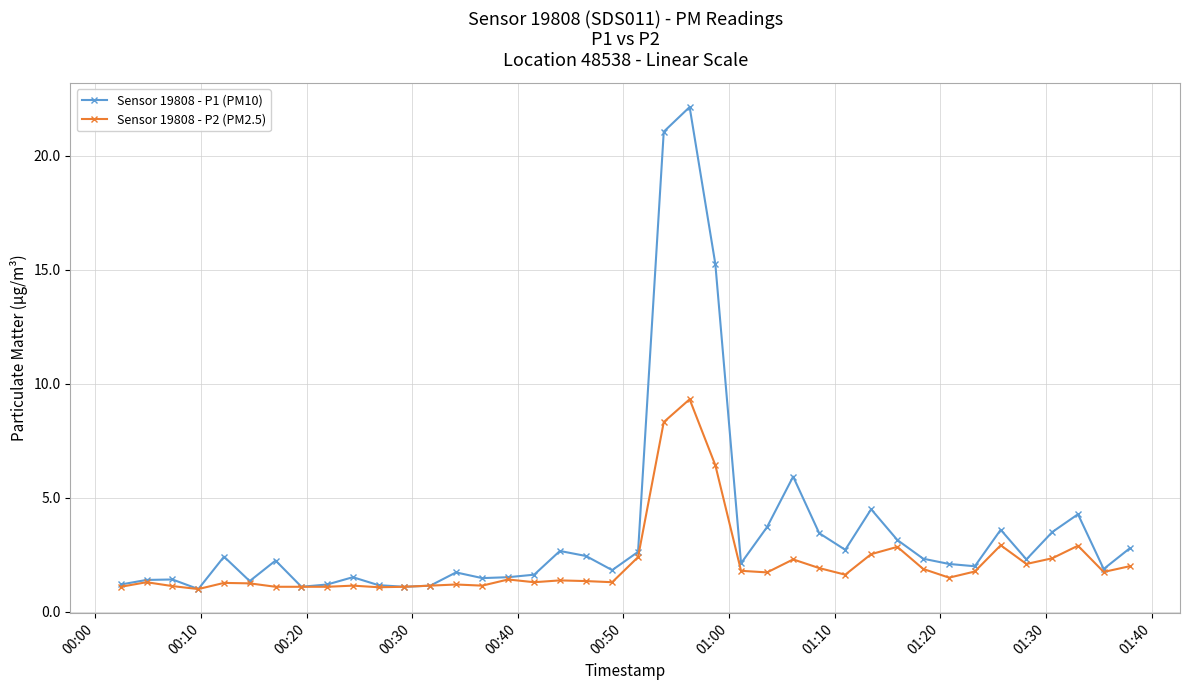

In Sensor 19808 - P1 (PM10), how many points are higher than both neighbors (excluding endpoints)?

11